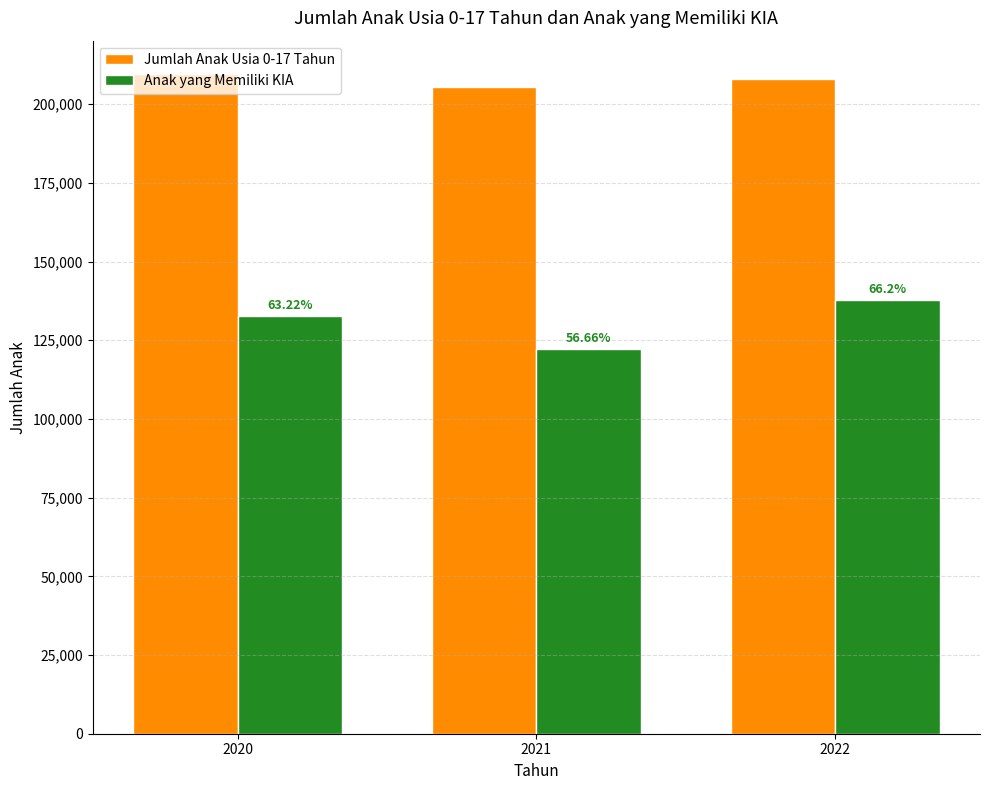

What are all the series names shown in the legend?

Jumlah Anak Usia 0-17 Tahun, Anak yang Memiliki KIA